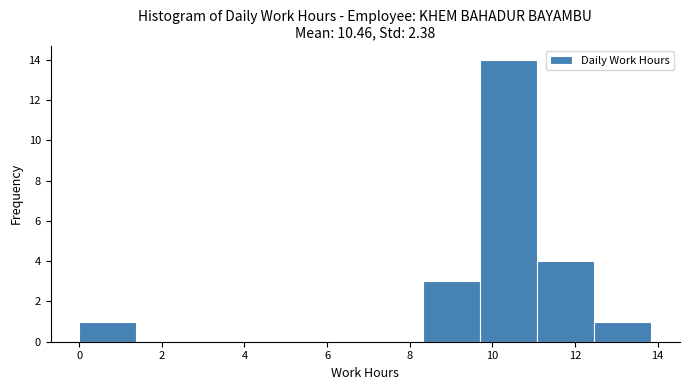

Reading left to right, transcribe this chart: for each bar, give the range it covers on the x-axis and its height. Neither the bar edges nor the heights are printed on the chart, so give them approximately, as read against the axes.

0.0 to 1.4: 1
1.4 to 2.8: 0
2.8 to 4.2: 0
4.2 to 5.6: 0
5.6 to 7.0: 0
7.0 to 8.4: 0
8.4 to 9.6: 3
9.6 to 11.0: 14
11.0 to 12.4: 4
12.4 to 13.8: 1